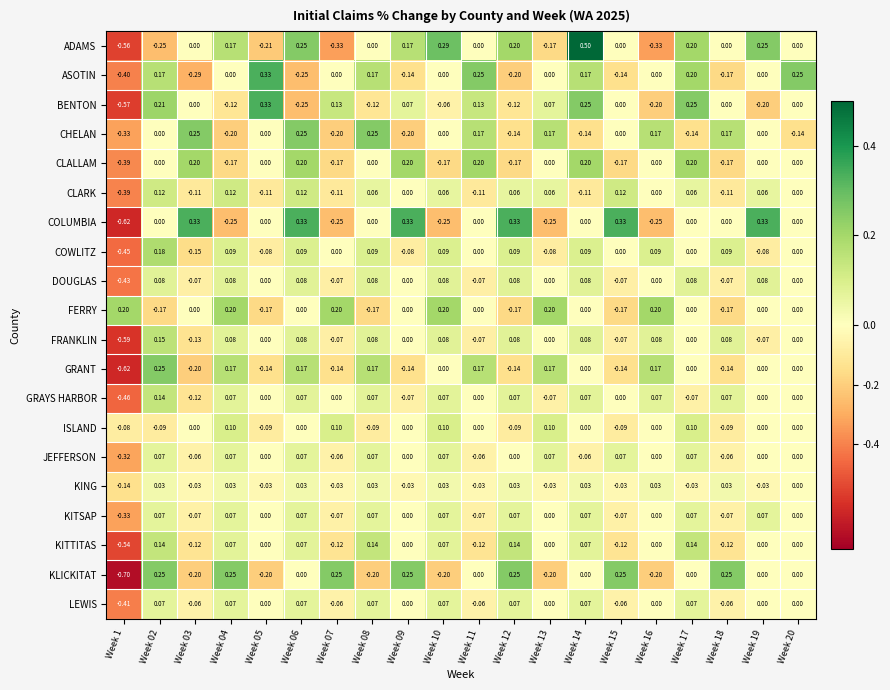

Between Week 12 and Week 15, which series saw the biggest shift?

KITTITAS